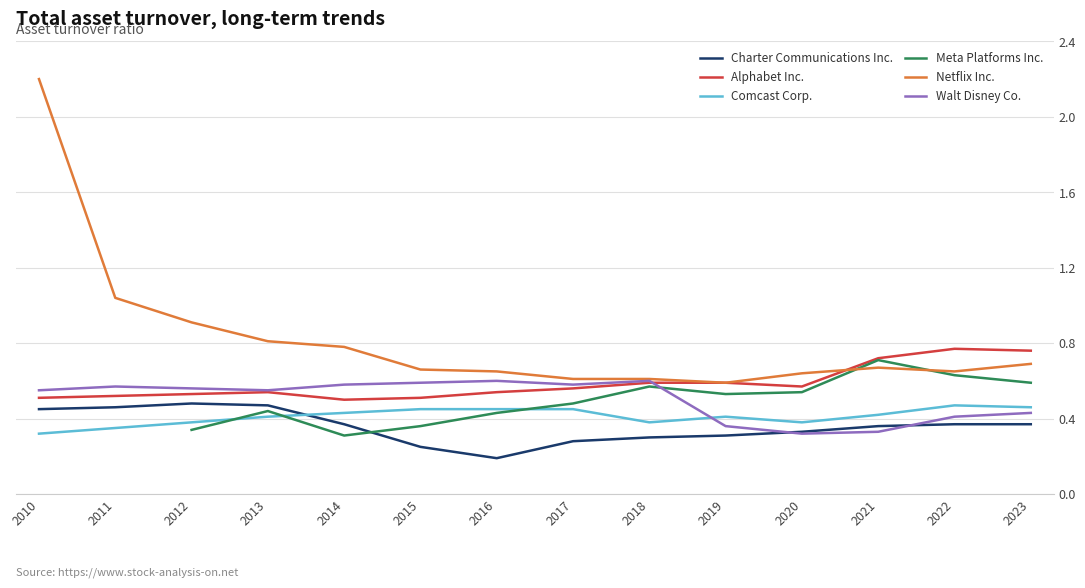

Which category has the lowest value in the Comcast Corp. series?

2010